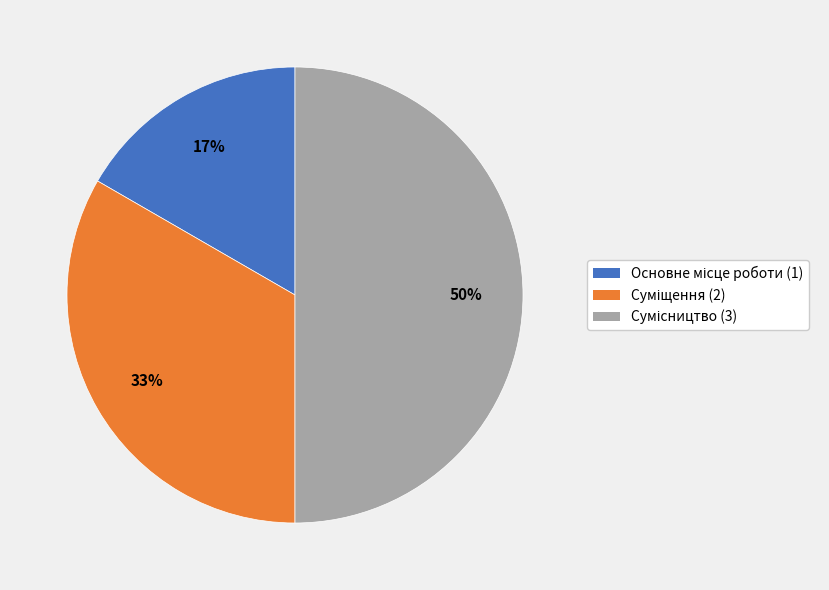

To the nearest percent, what is the average slice percentage?

33%